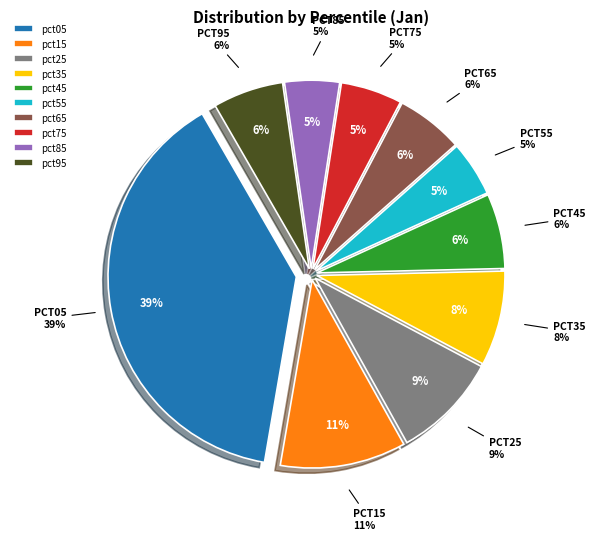

Rank the categories by value from highest to lowest.

pct05, pct15, pct25, pct35, pct45, pct95, pct65, pct75, pct55, pct85